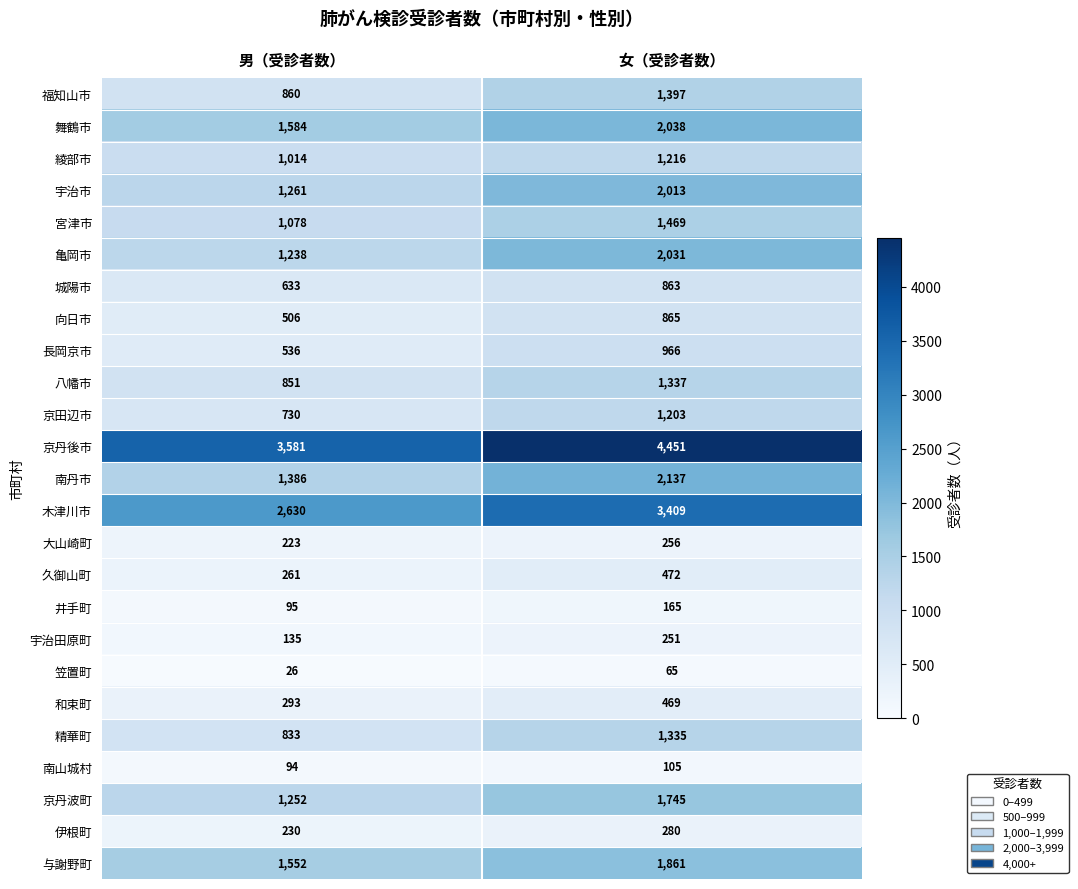

What is the average value of the 南丹市 series?

1762